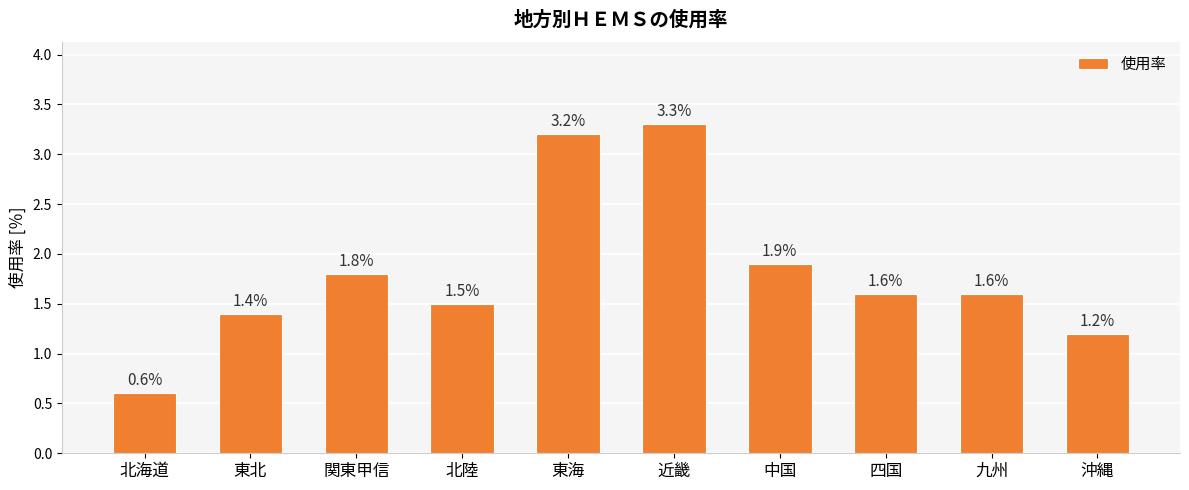

How many bars are there in total?

10